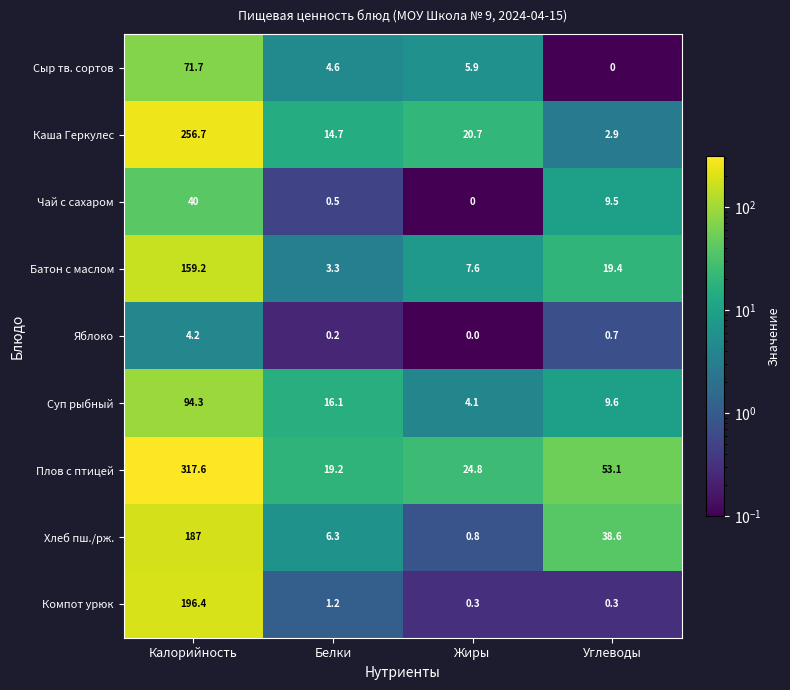

How many data points does each series have?

4